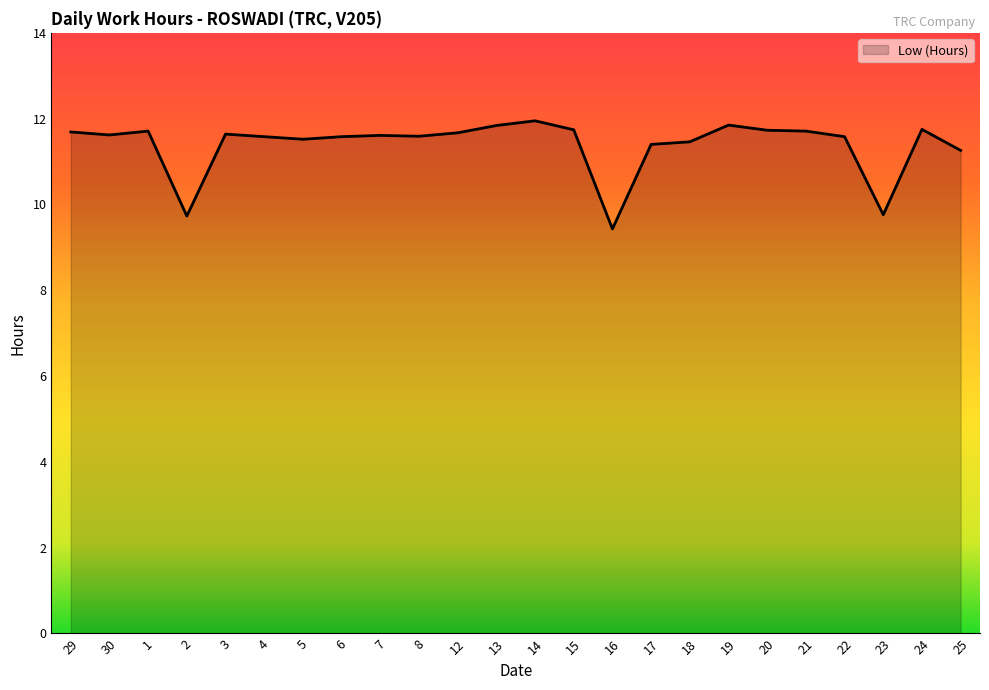

What is the sum of all values?

273.4